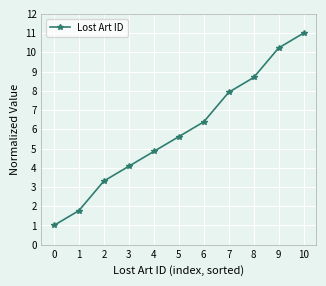

Which has a higher value, 3 or 8?

8